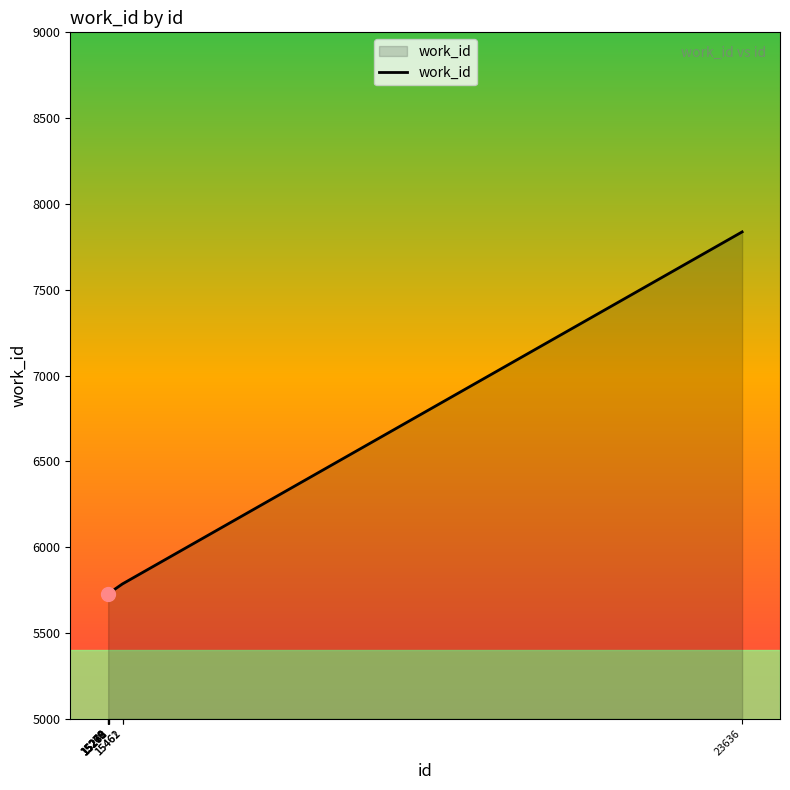

What is the change in value from 15276 to 23636?

+2105